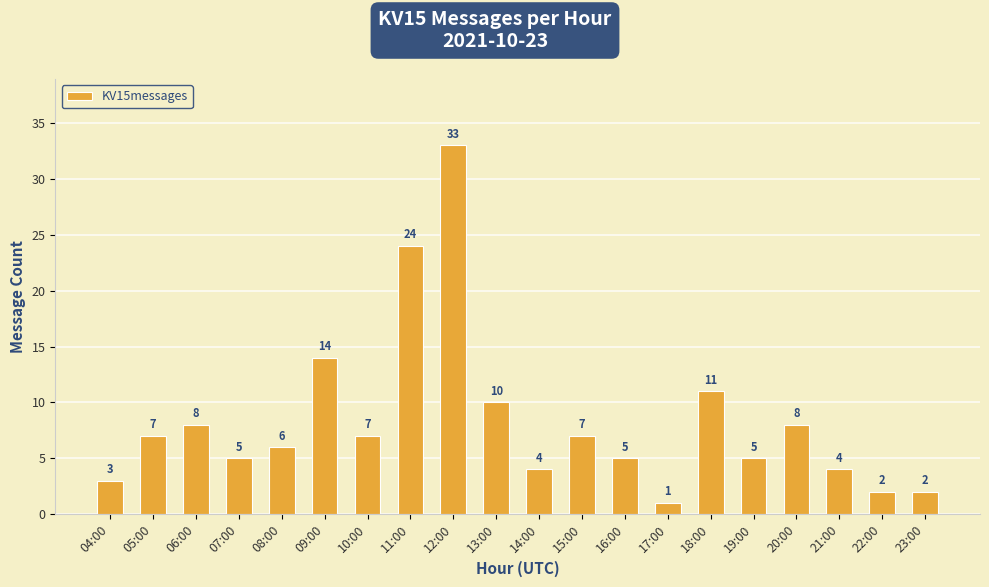

Which category has the lowest value across all series?

17:00